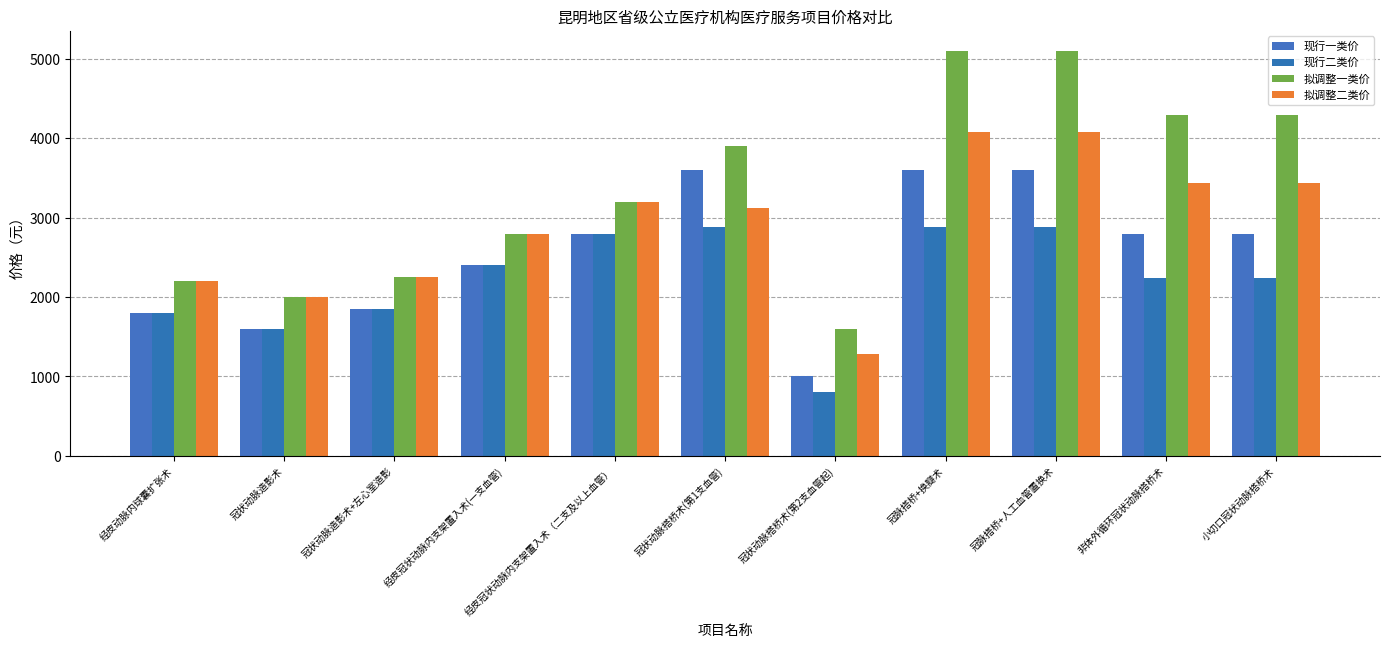

What is the minimum value for 拟调整一类价?

1600